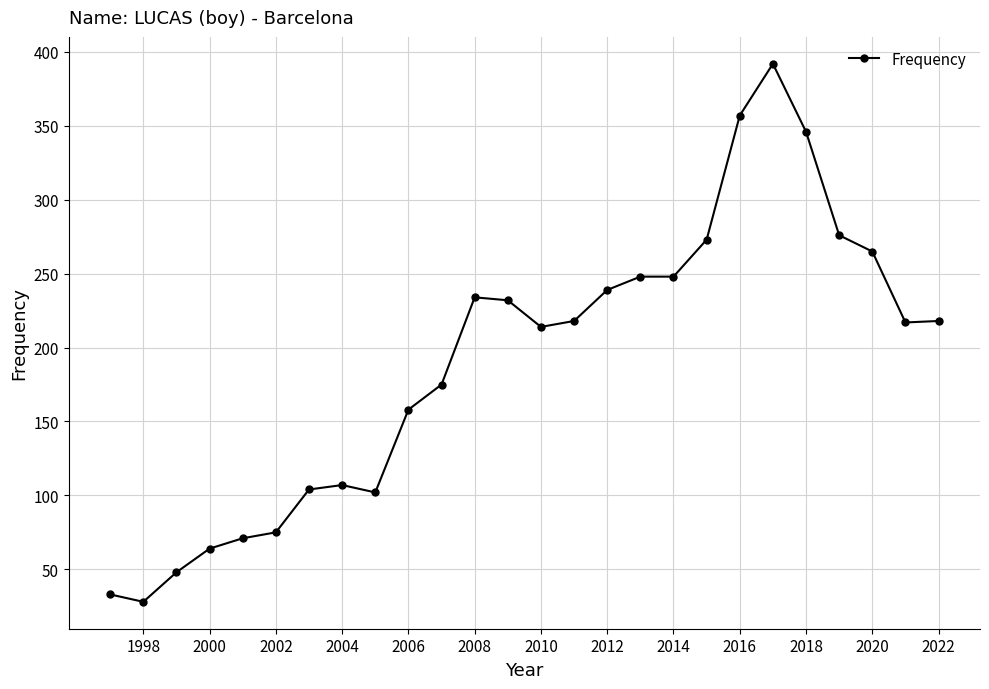

What is the smallest value displayed?

28